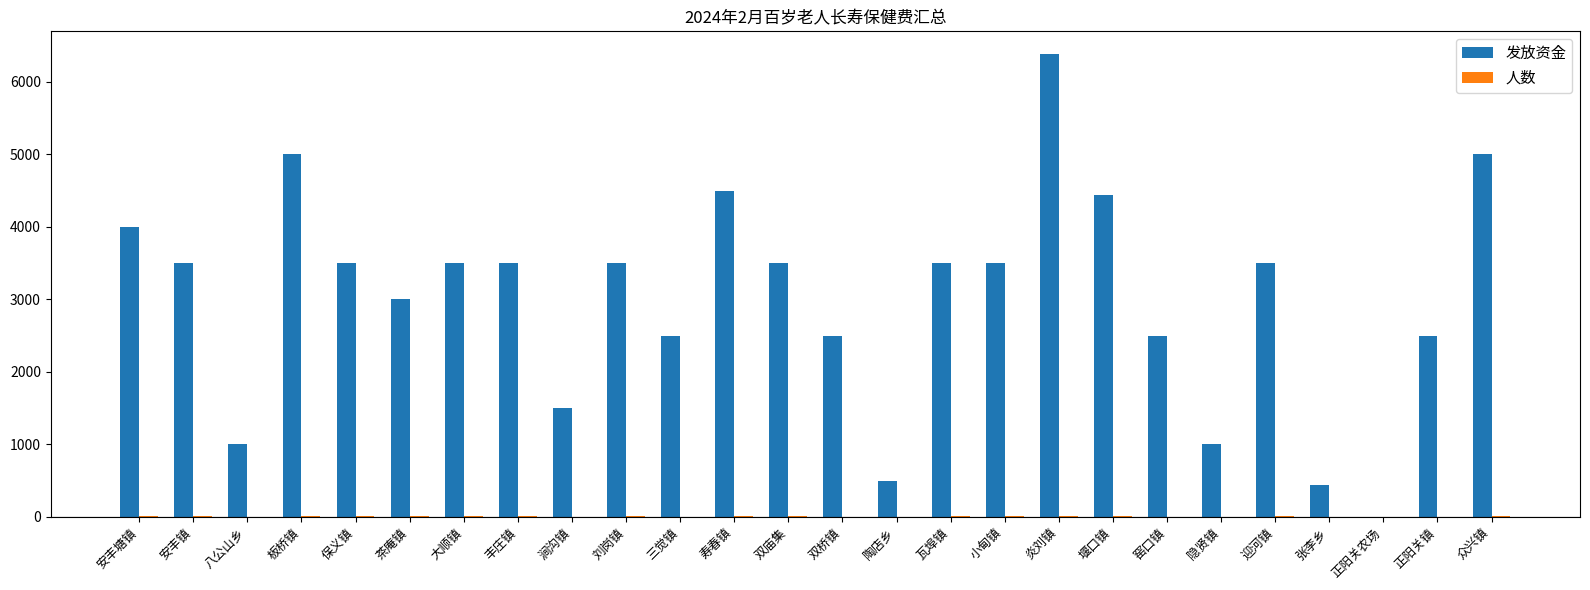

Which label corresponds to the largest value in the chart?

炎刘镇